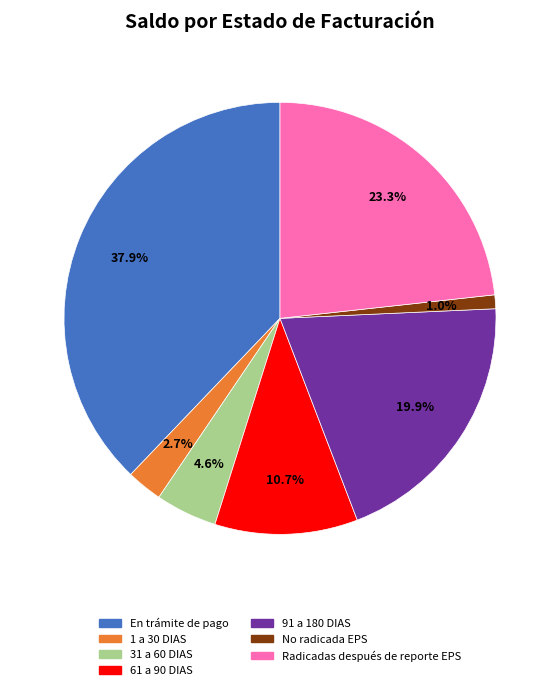

What is the largest slice in the pie chart?

En trámite de pago